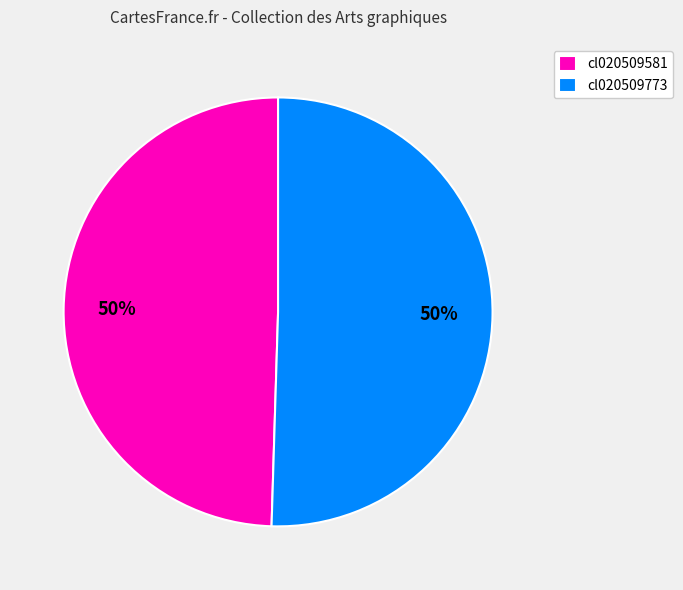

To the nearest percent, what percentage of the pie is cl020509773?

50%